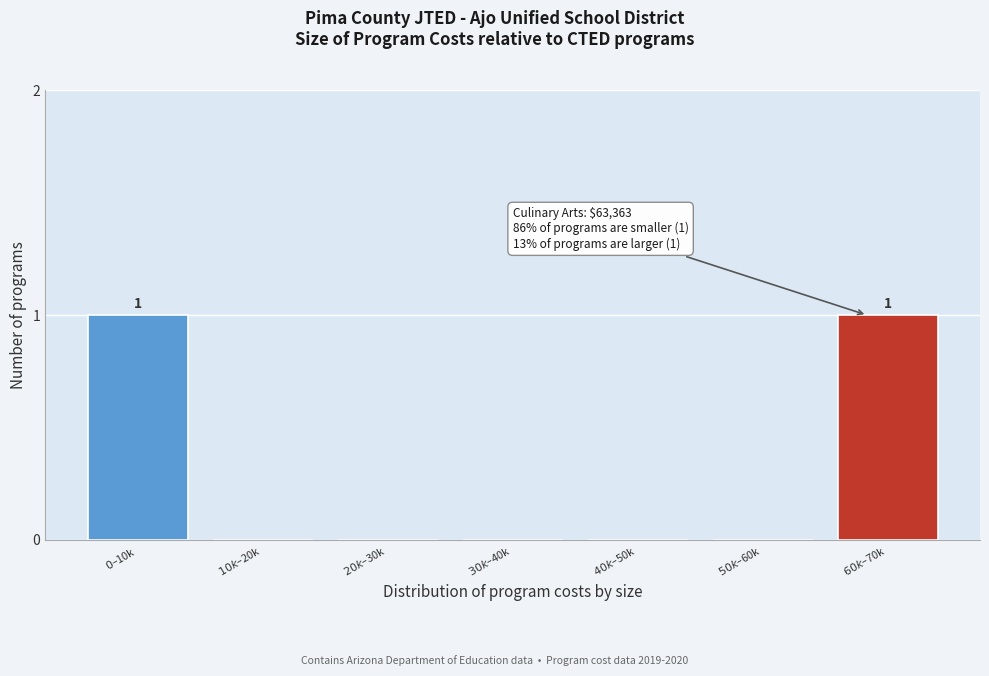

How many categories are shown in the chart?

7